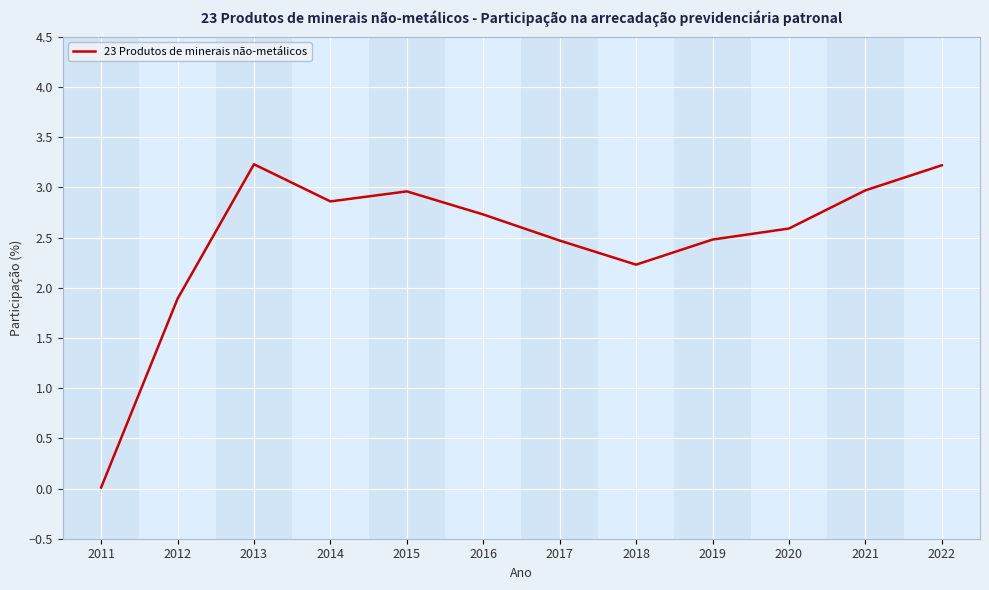

The chart shows a value of 1.9 at 2012. True or false?

True